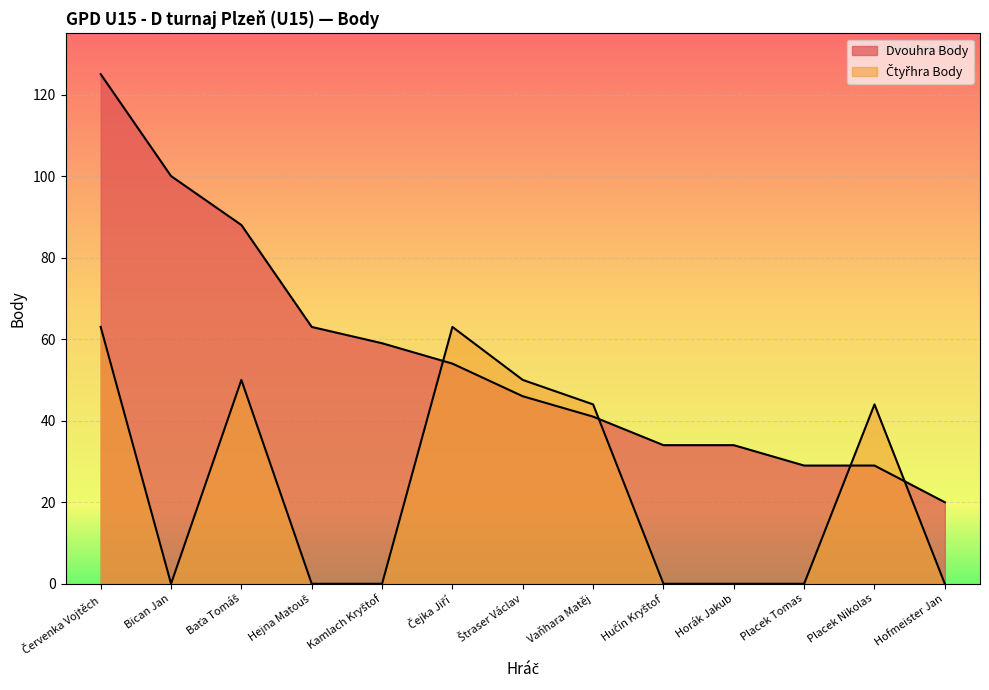

What is the label of the 5th point from the left?

Kamlach Kryštof